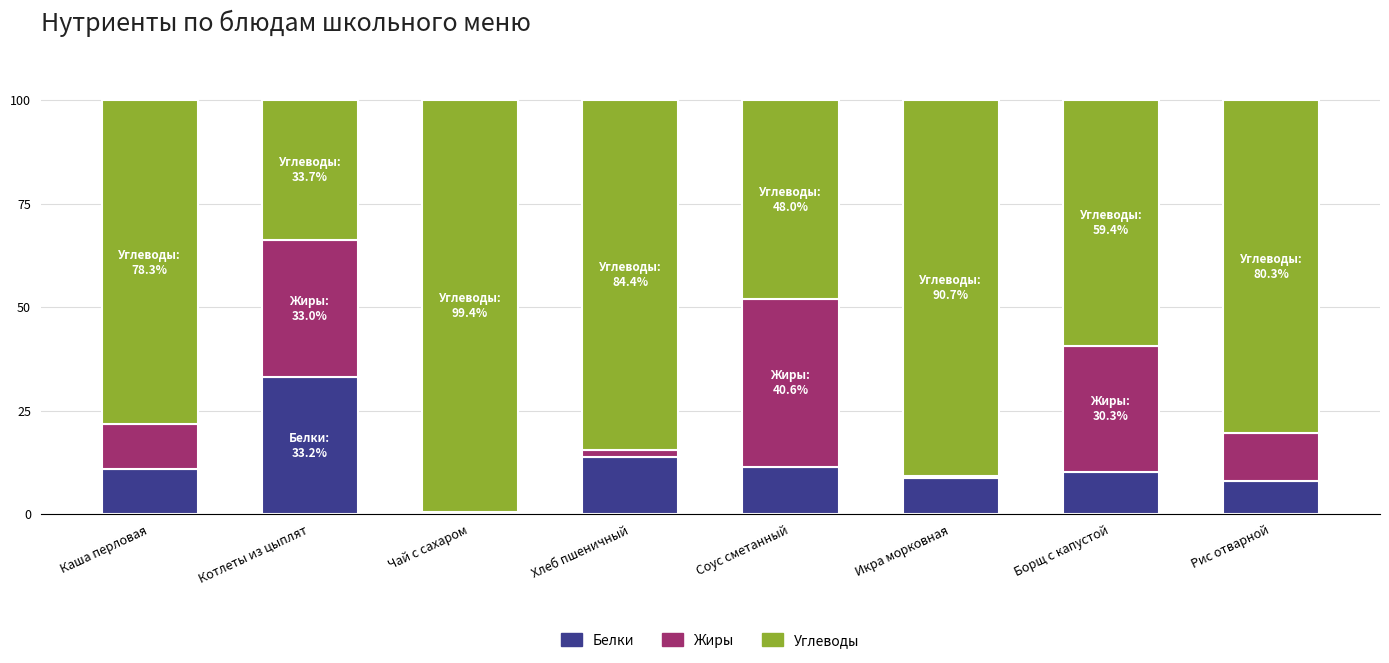

What is the total value across all series at Борщ с капустой?

100.0